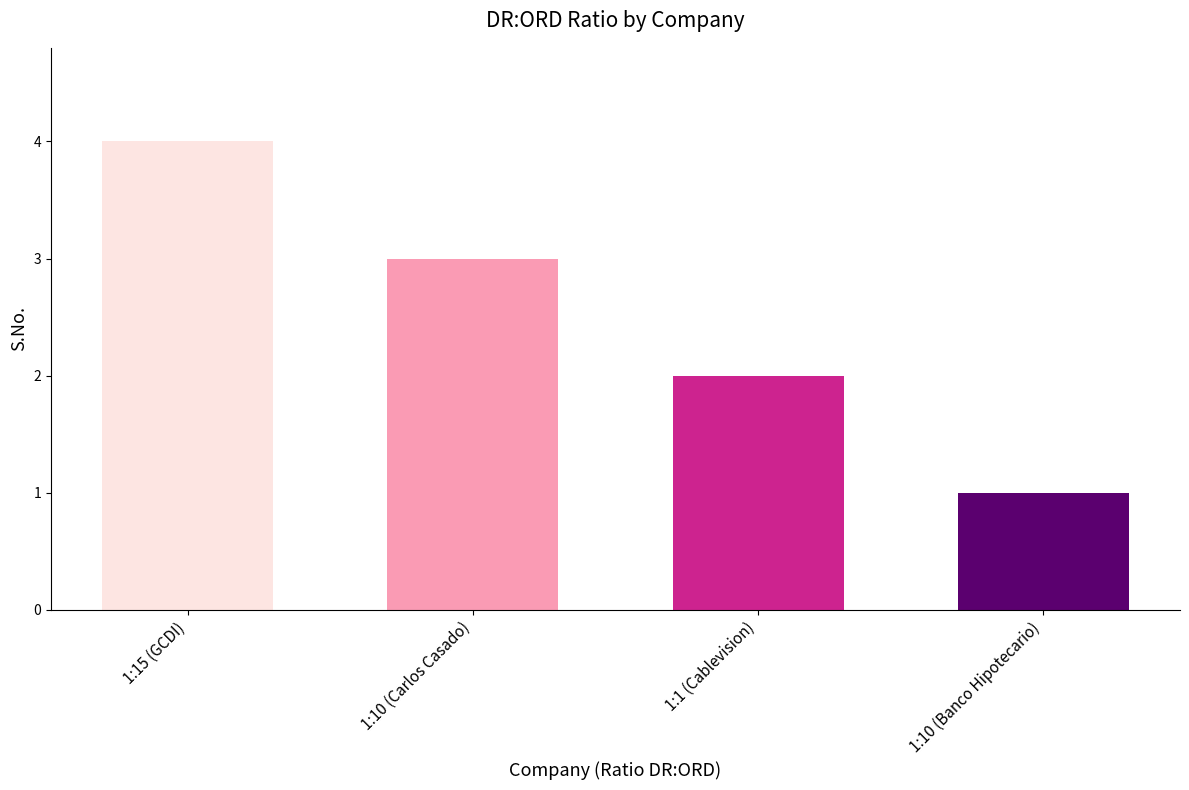

Reading right to left, extract all data points from this chart.

1:10 (Banco Hipotecario)=1	1:1 (Cablevision)=2	1:10 (Carlos Casado)=3	1:15 (GCDI)=4